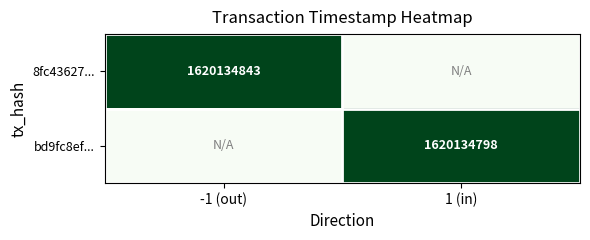

Between 1 (in) and -1 (out), which is larger?

-1 (out)